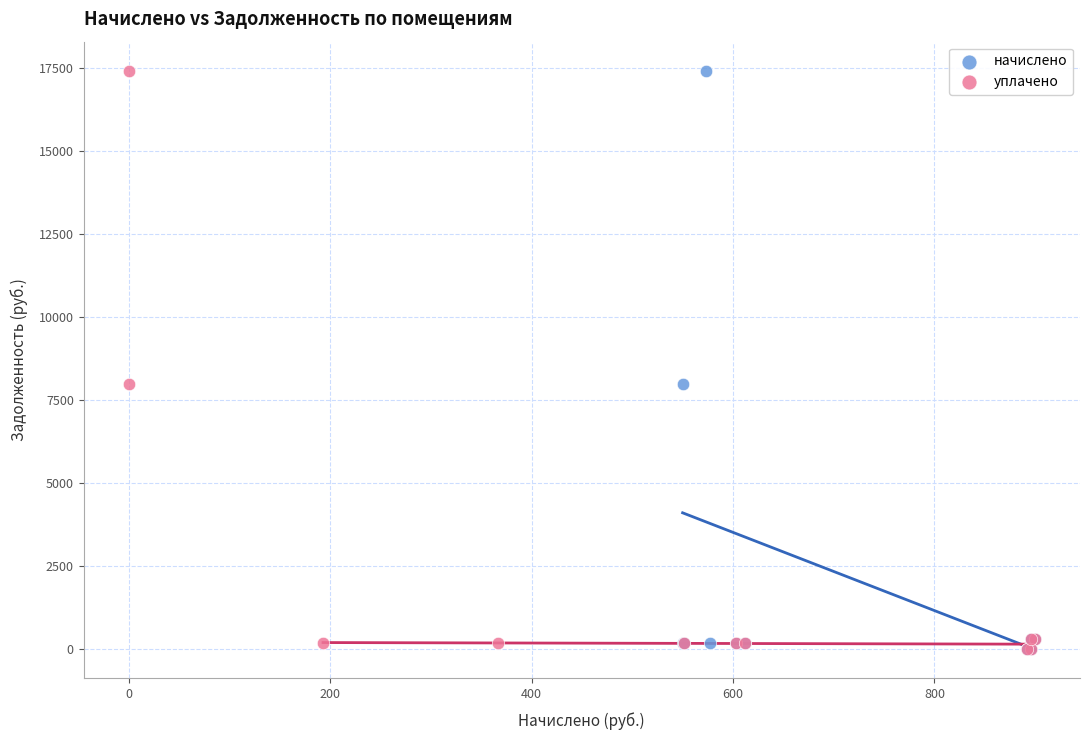

What are all the series names shown in the legend?

начислено, уплачено